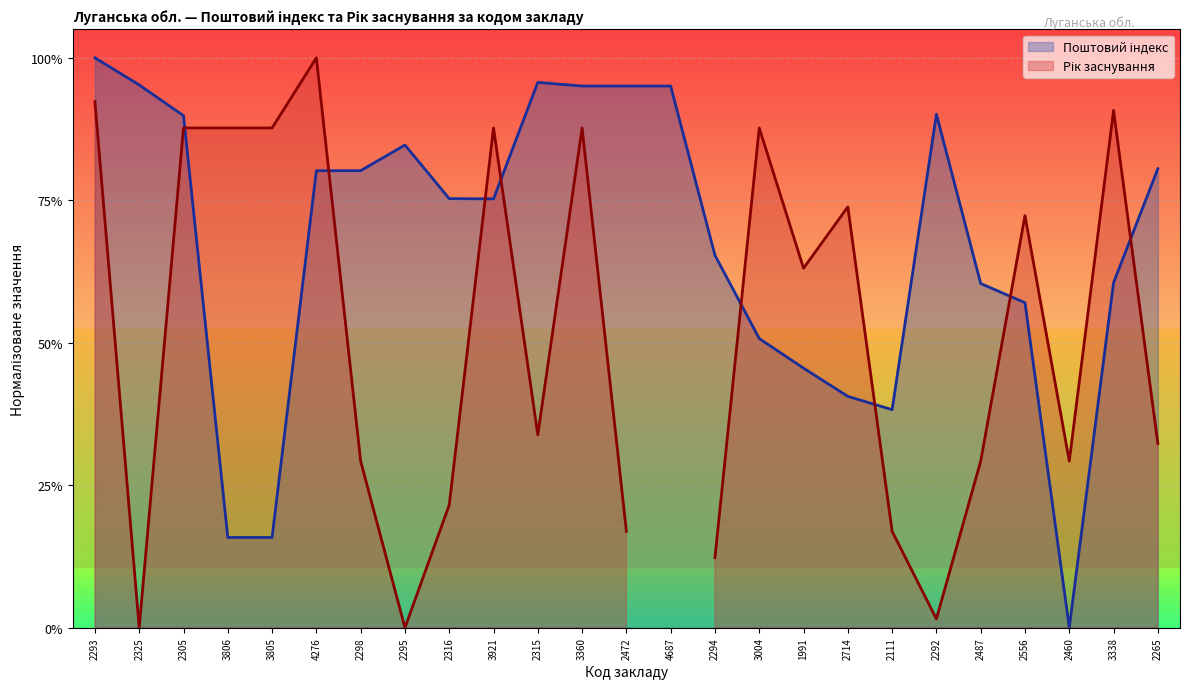

Reading left to right, what are all the values shown in this chart?

1.0	1.0	0.9	0.2	0.2	0.8	0.8	0.8	0.8	0.8	1.0	1.0	1.0	1.0	0.7	0.5	0.5	0.4	0.4	0.9	0.6	0.6	0.0	0.6	0.8